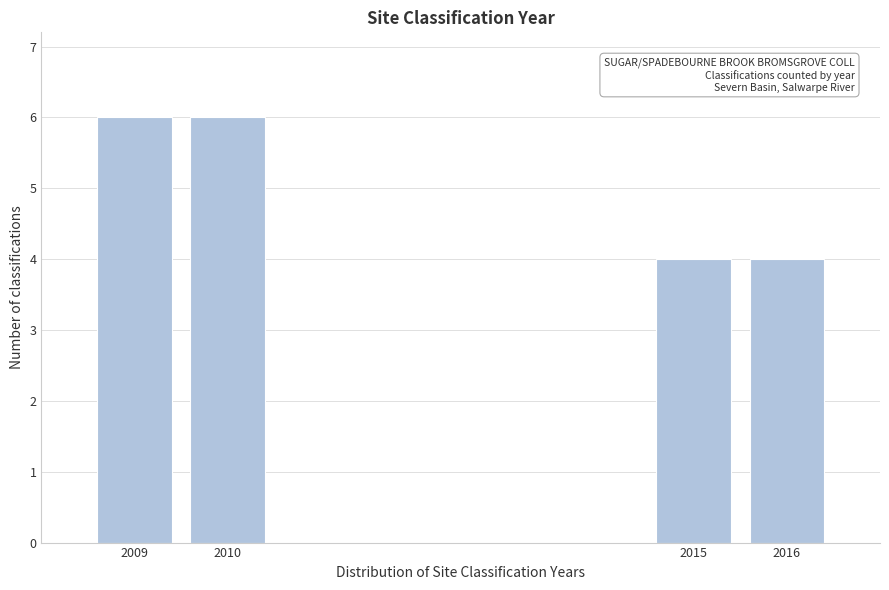

Reading left to right, transcribe this chart: for each bar, give the range it covers on the x-axis and its height. The values are not printed on the chart, so give them approximately, as read against the axis.

2008.5 to 2009.5: 6
2009.5 to 2010.5: 6
2010.5 to 2011.5: 0
2011.5 to 2012.5: 0
2012.5 to 2013.5: 0
2013.5 to 2014.5: 0
2014.5 to 2015.5: 4
2015.5 to 2016.5: 4